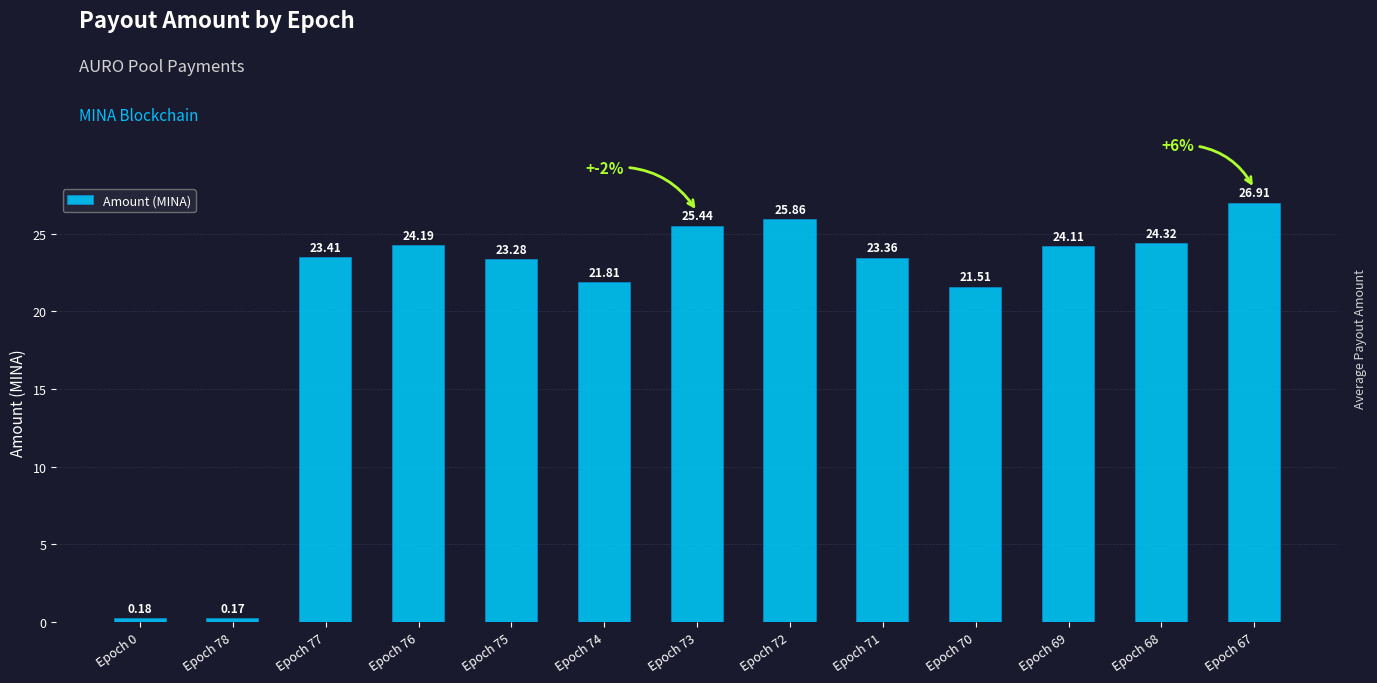

Where is the data nearest to the value 13?

Epoch 70